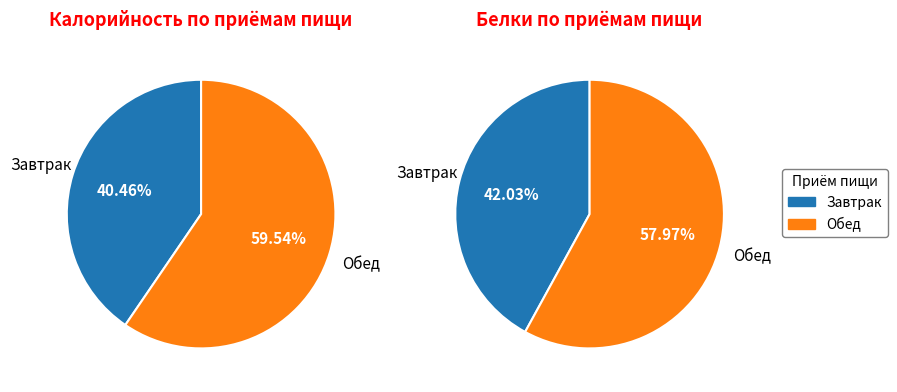

How many slices are in this pie chart?

2